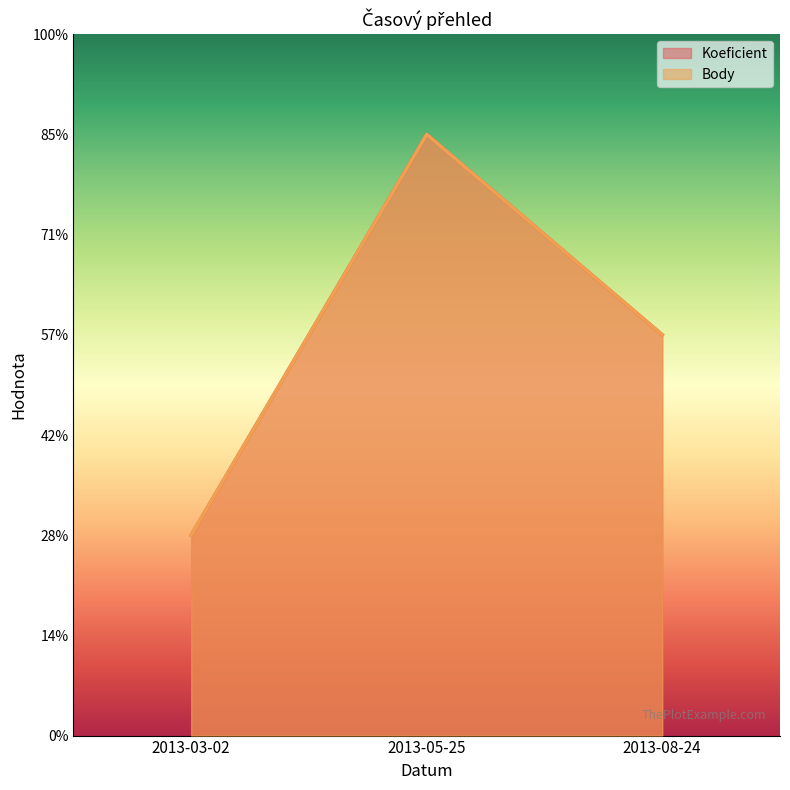

At which label does Koeficient first exceed 2?

2013-05-25